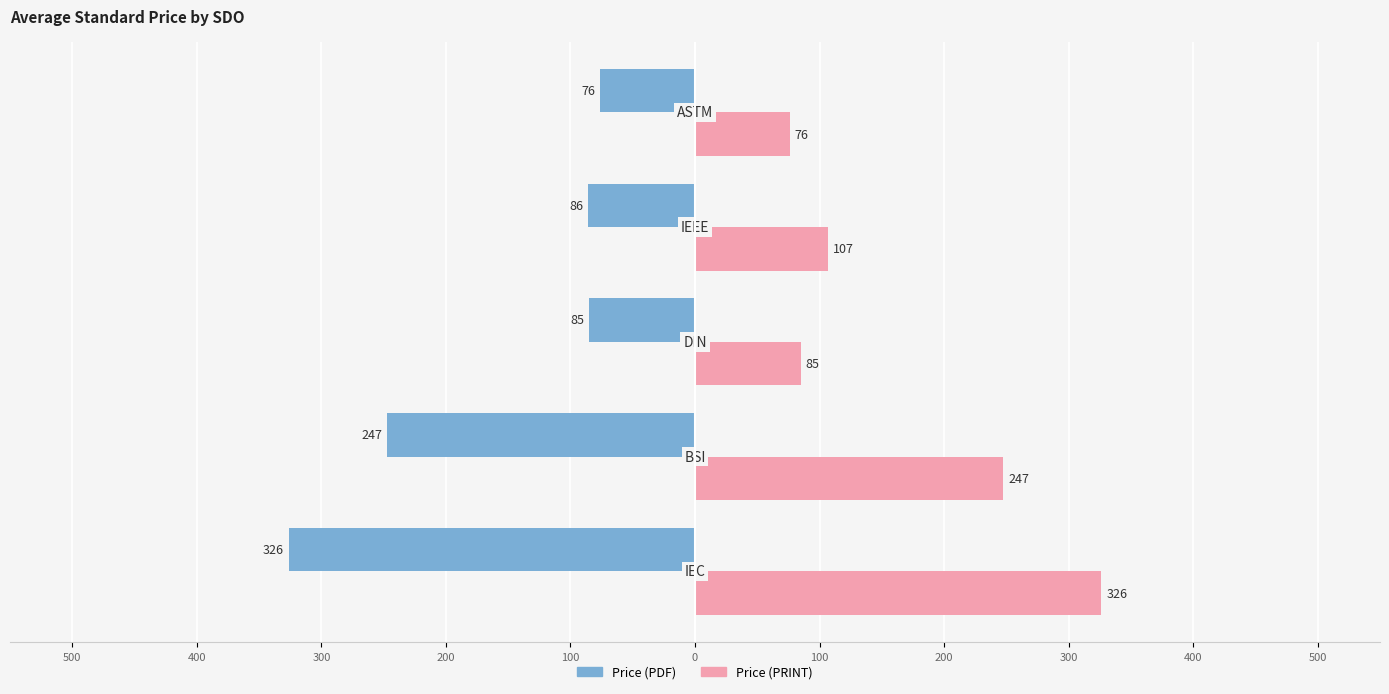

What are all the series names shown in the legend?

Price (PDF), Price (PRINT)